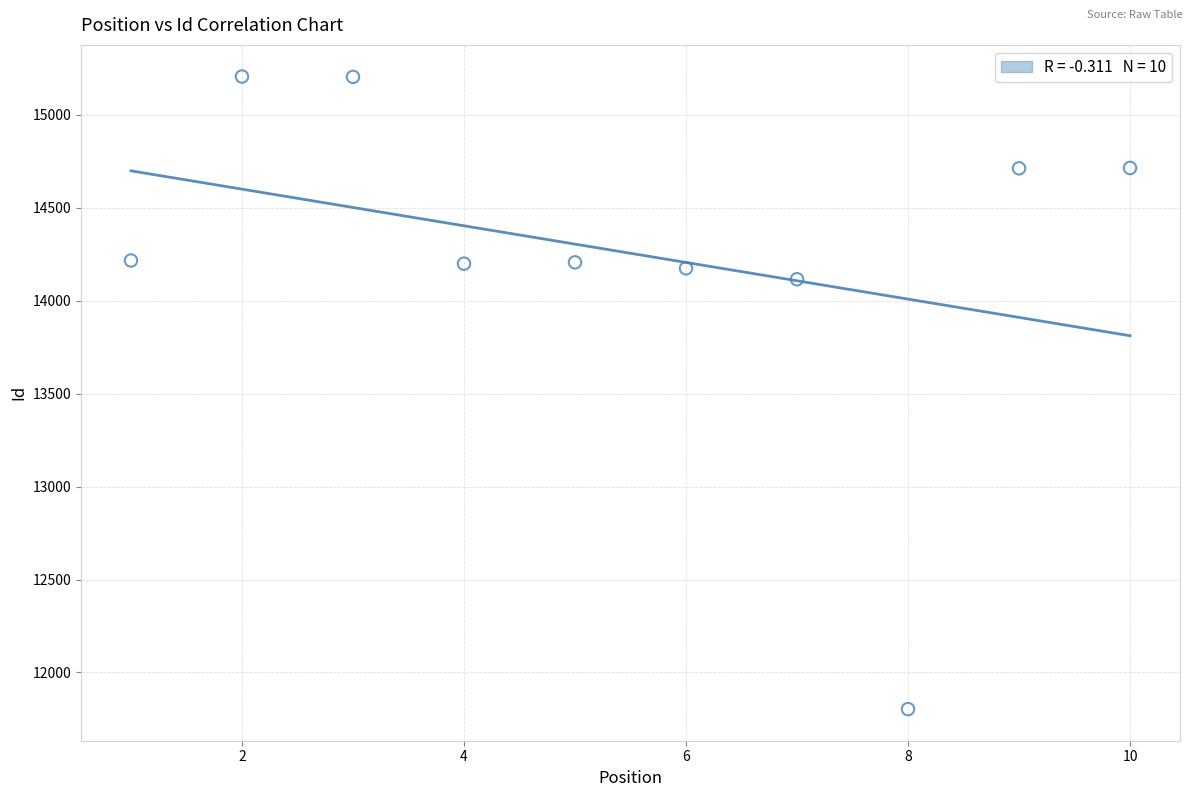

What is the range of Y values (max minus min)?

3404